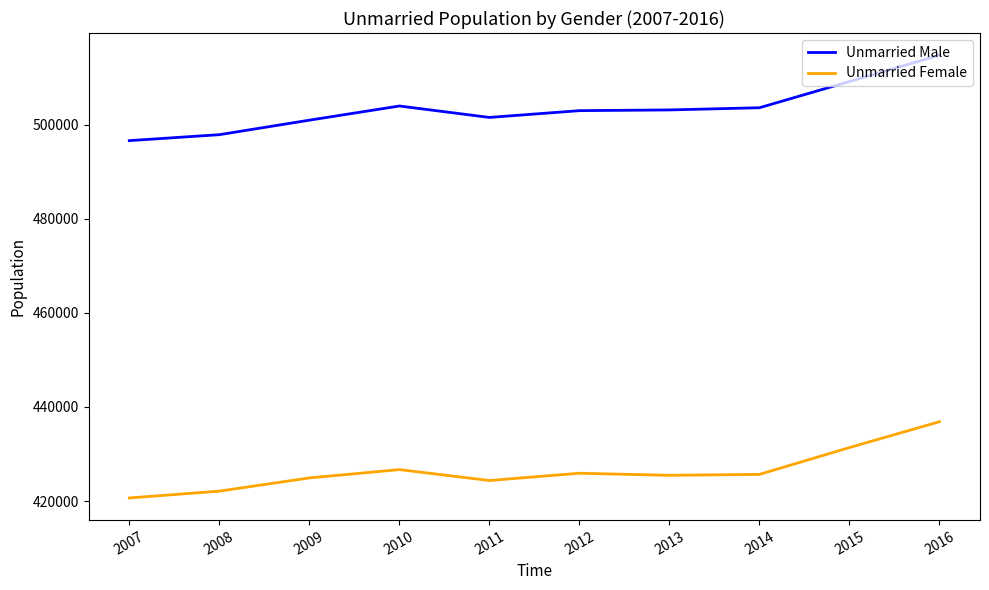

At which label does Unmarried Male reach its peak?

2016